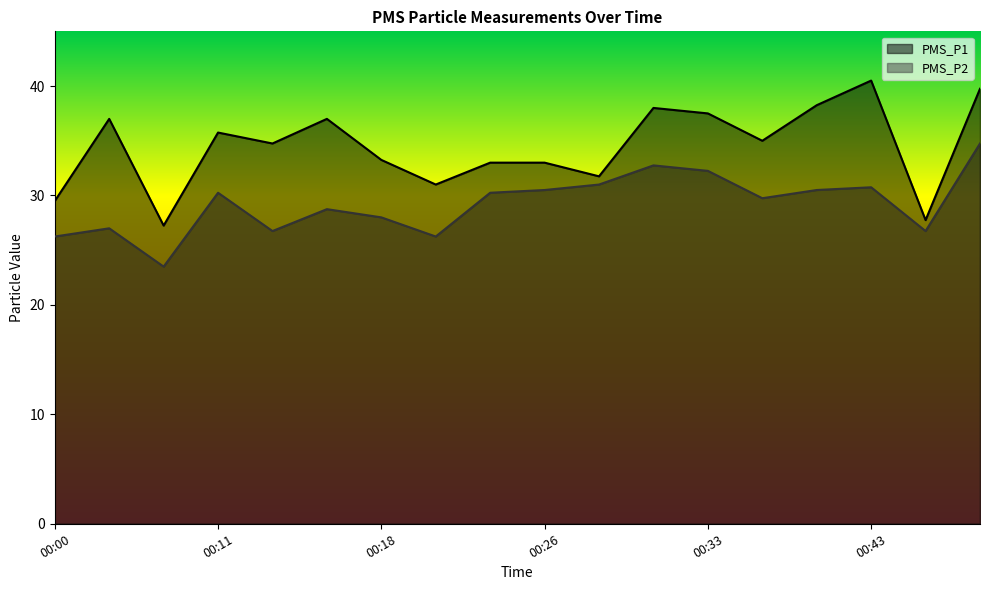

What is the value of the PMS_P1 point at the 15th from the left?

38.2